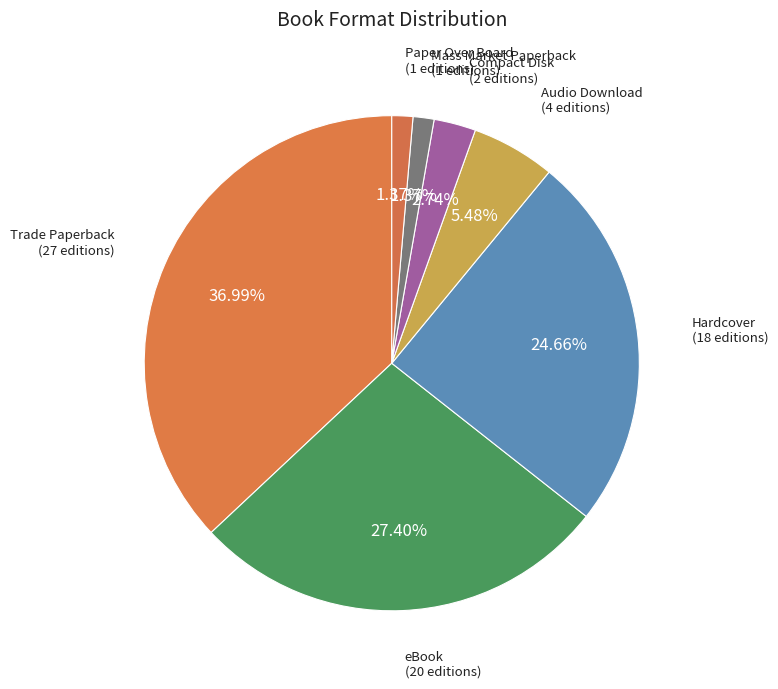

Approximately how many times larger is the value at Compact Disk compared to Audio Download?

0.5